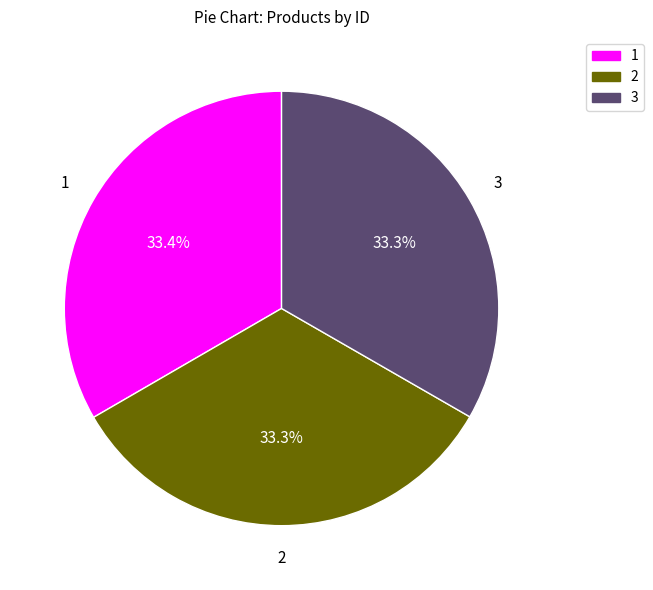

Is there a majority slice in this chart?

No